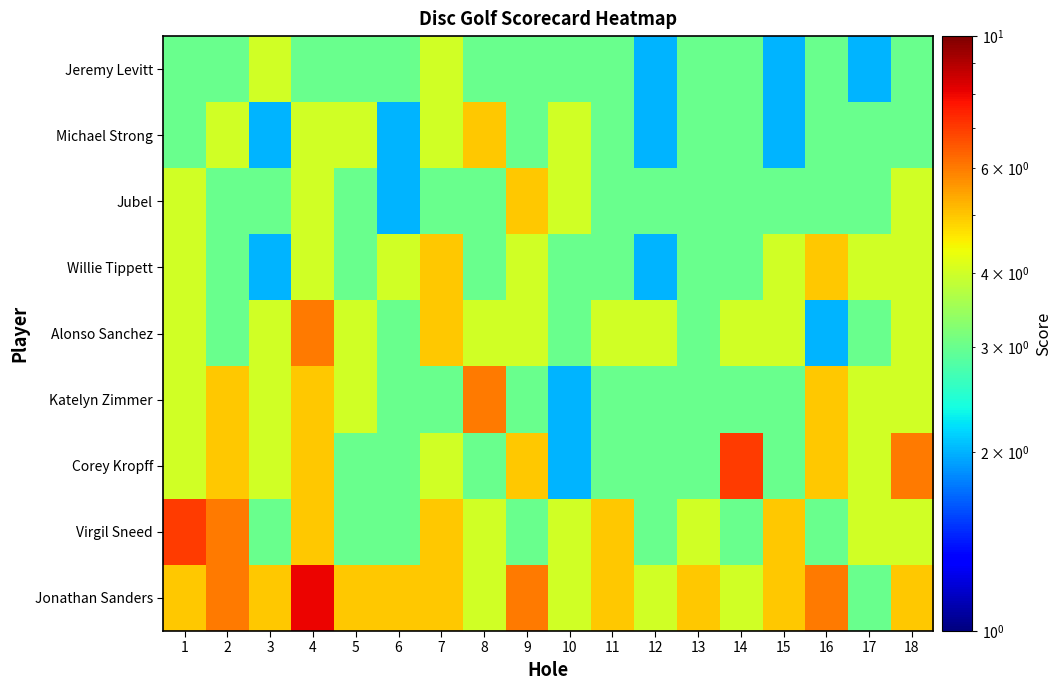

List the series in order of their peak value, highest first.

Jonathan Sanders, Corey Kropff, Virgil Sneed, Alonso Sanchez, Katelyn Zimmer, Michael Strong, Jubel, Willie Tippett, Jeremy Levitt